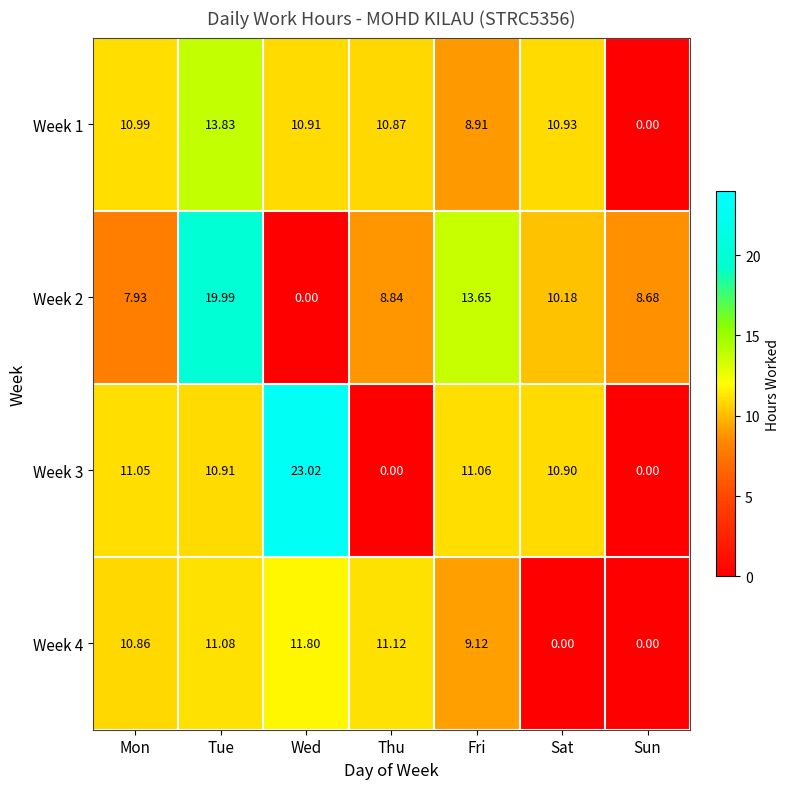

How many data points in Week 2 are above 8?

5